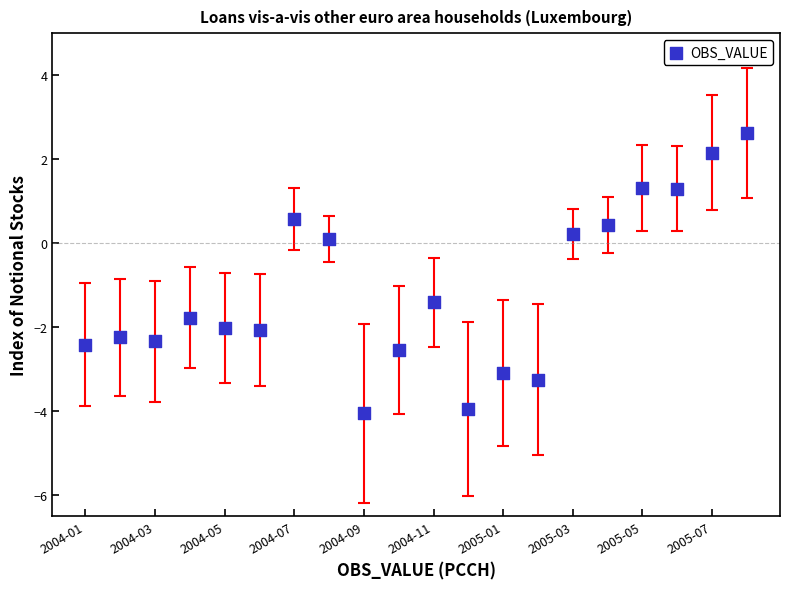

What is the range of Y values (max minus min)?

6.7